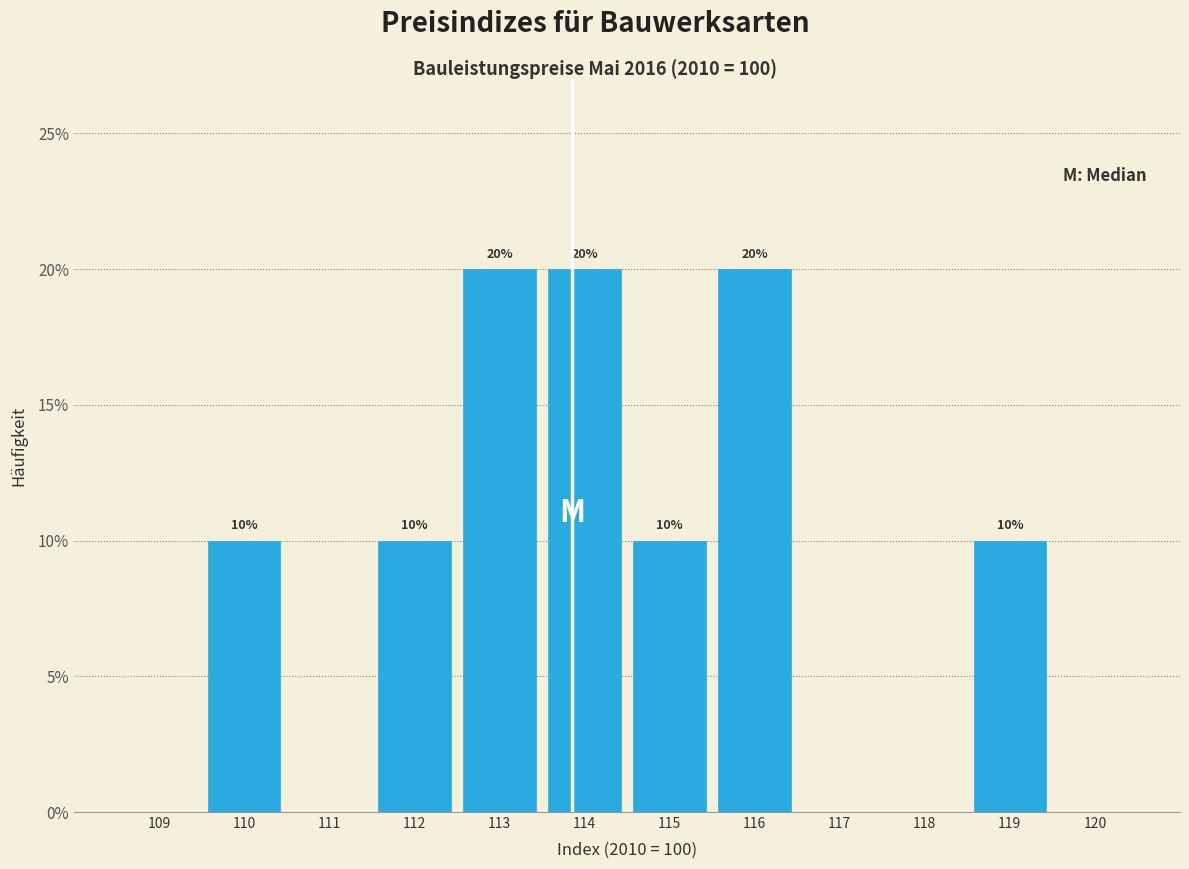

Reading left to right, extract all data points from this chart.

109=0	110=10	111=0	112=10	113=20	114=20	115=10	116=20	117=0	118=0	119=10	120=0